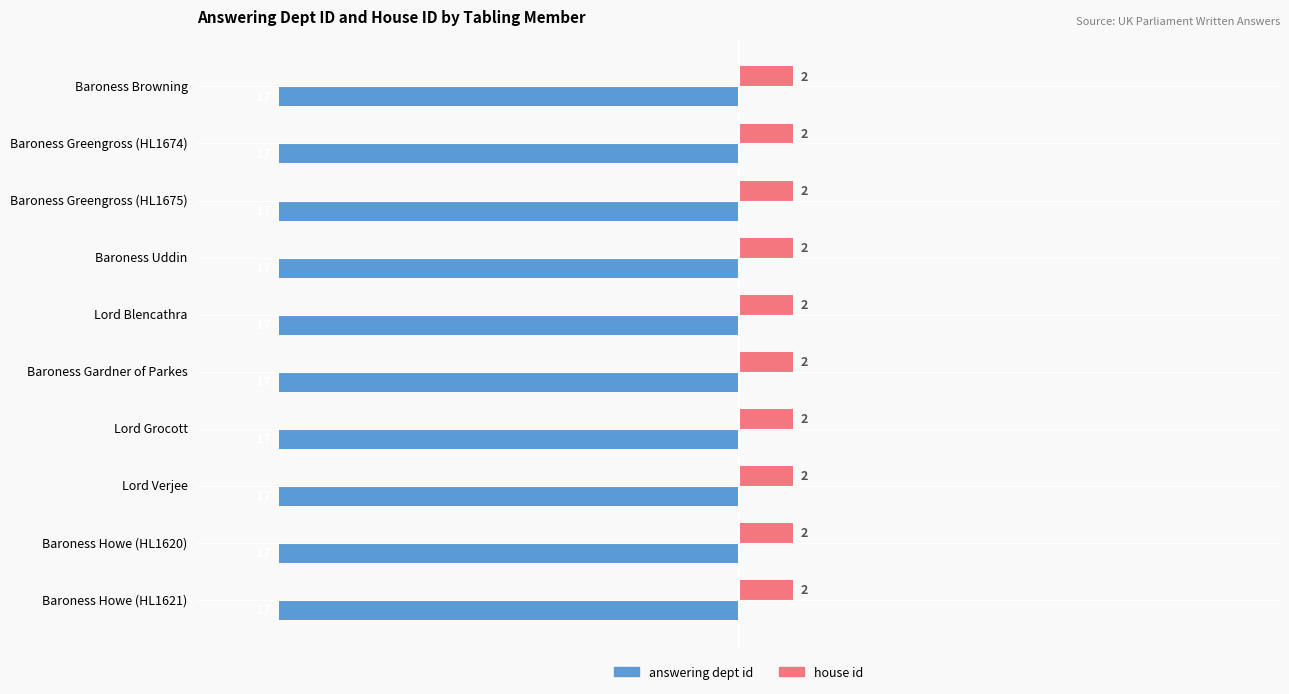

What are all the series names shown in the legend?

answering dept id, house id